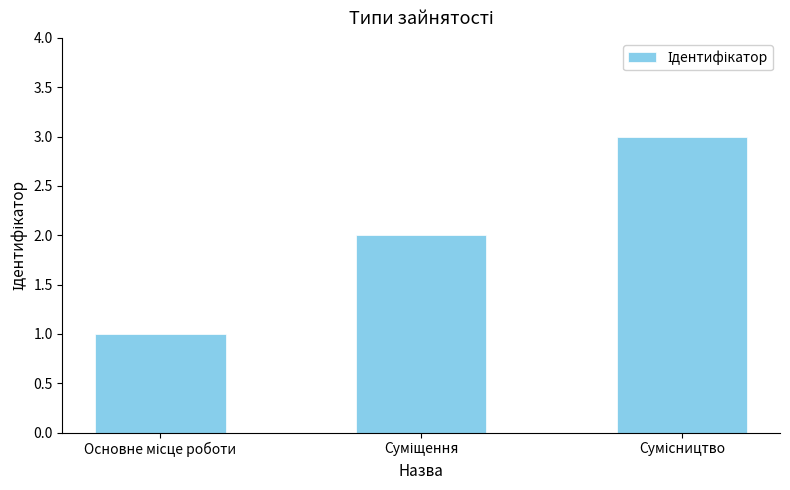

Are the bars grouped side by side (vs. stacked)?

No